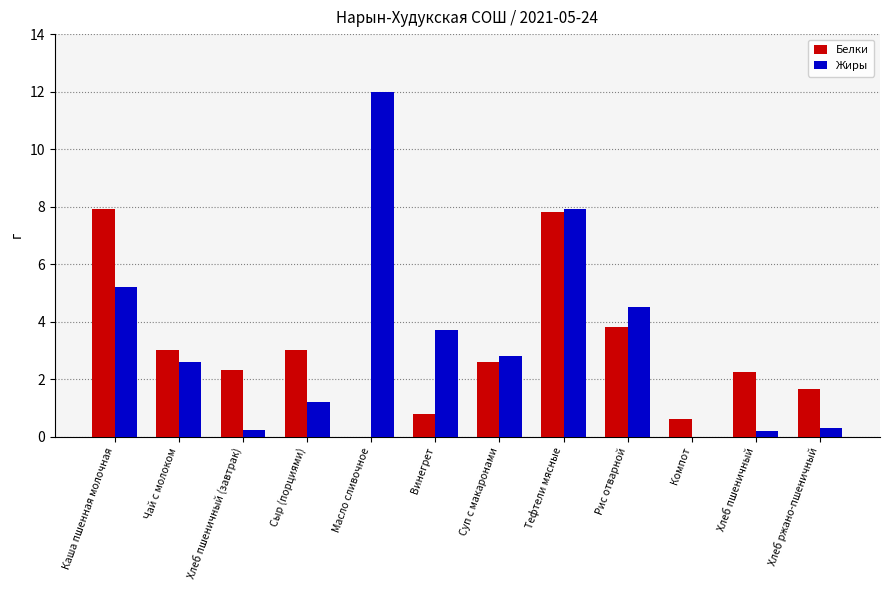

At which category is the sum across all series the highest?

Тефтели мясные